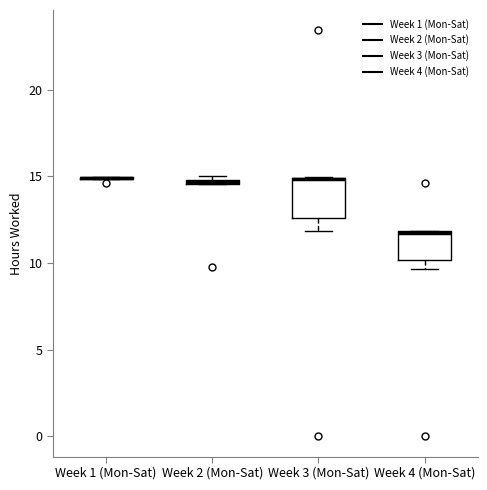

Where does the lower whisker of the box for Week 3 (Mon-Sat) end on the y-axis? The values are not printed on the chart, so give them approximately, as read against the axis.

12.0